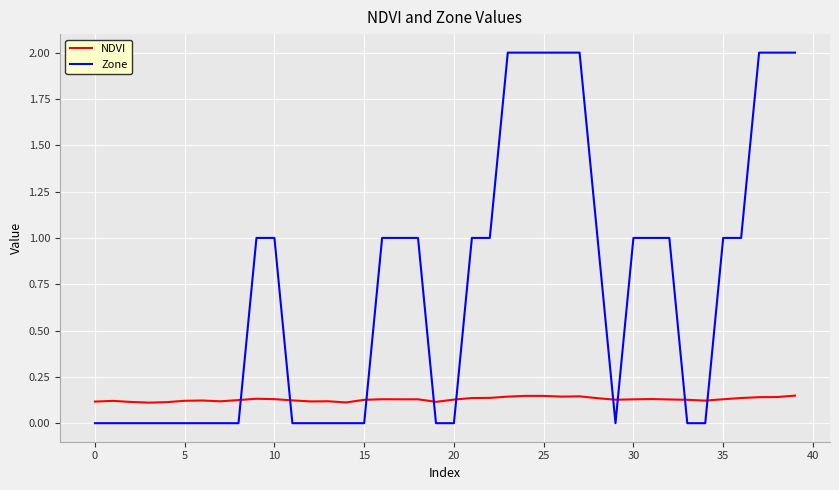

Is this an area chart (filled region under the line)?

No